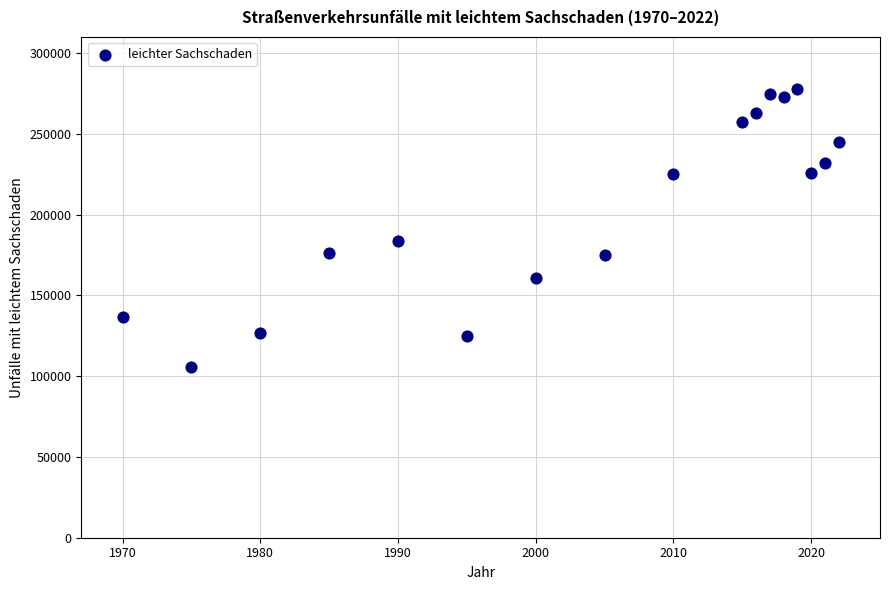

What is the range of X values (max minus min)?

52